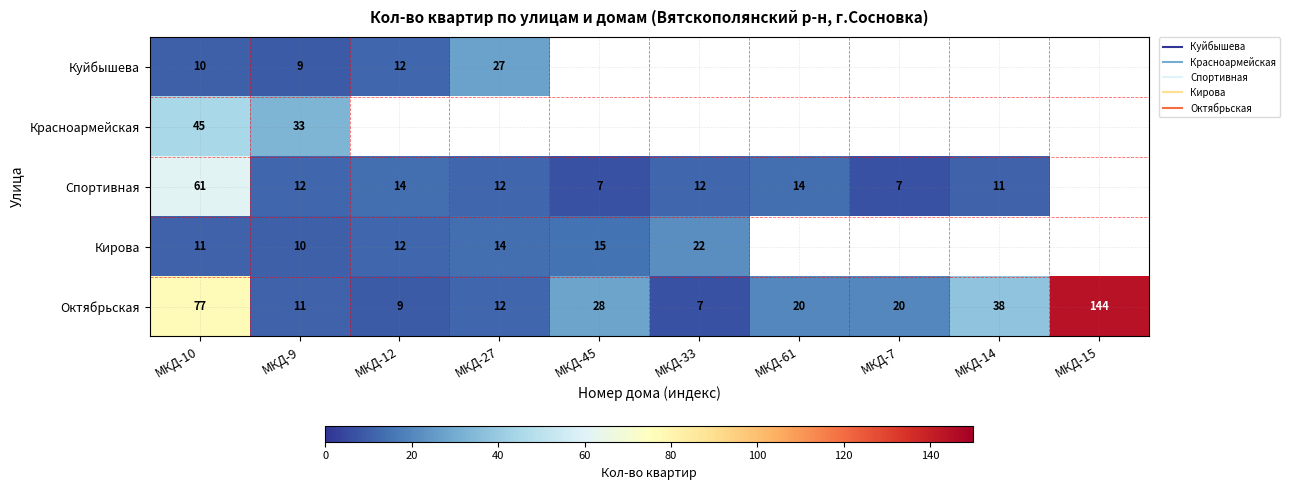

At how many categories does at least one series exceed 143?

1